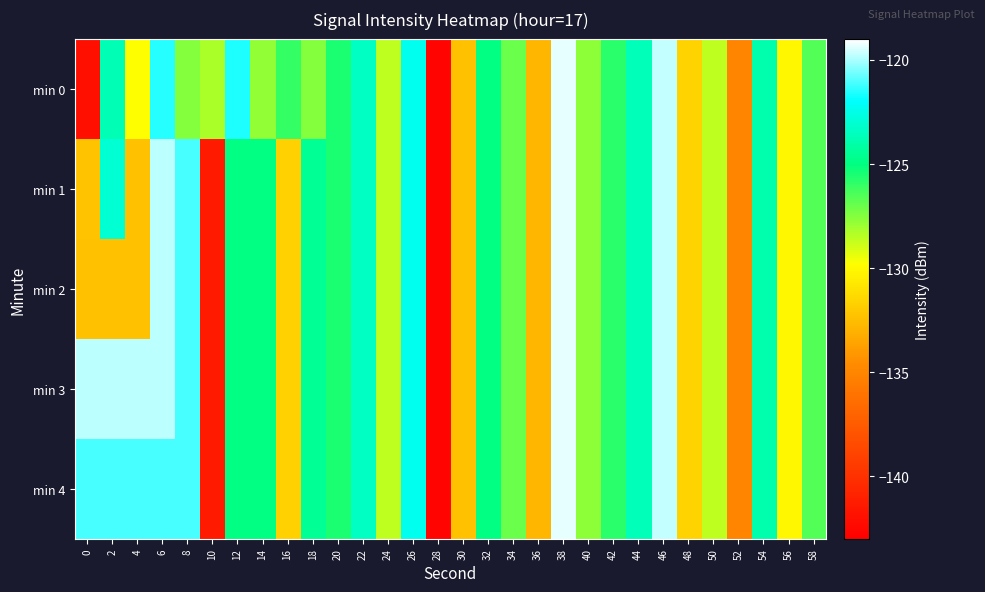

List the series in order of their peak value, highest first.

min 0, min 1, min 2, min 3, min 4